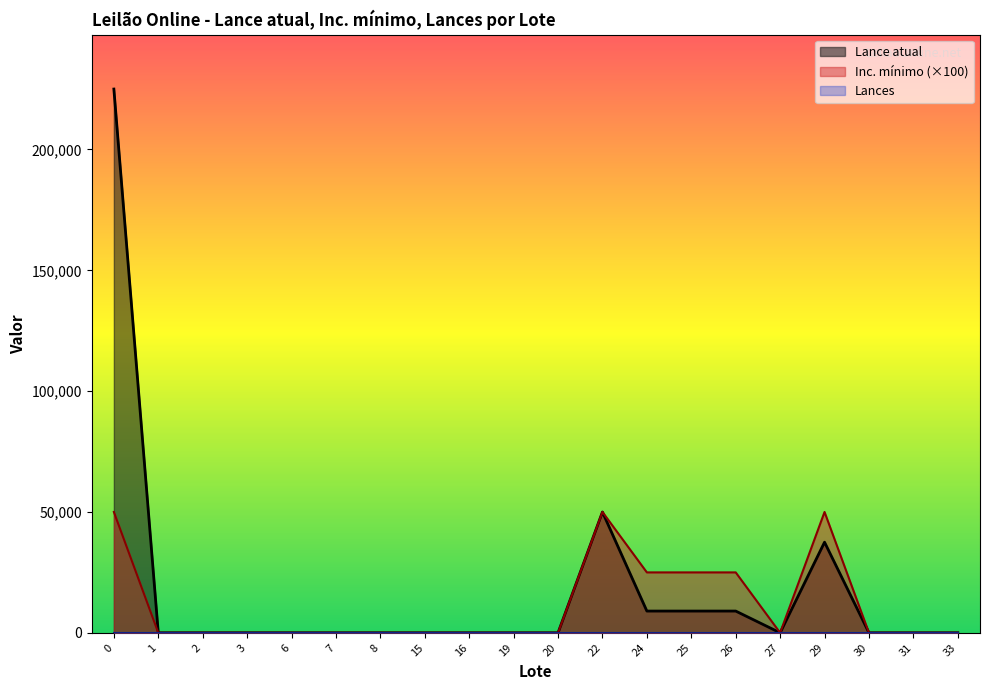

List the labels in order of Lance atual value, smallest first.

15, 6, 7, 8, 27, 30, 31, 16, 19, 20, 33, 1, 2, 3, 24, 25, 26, 29, 22, 0